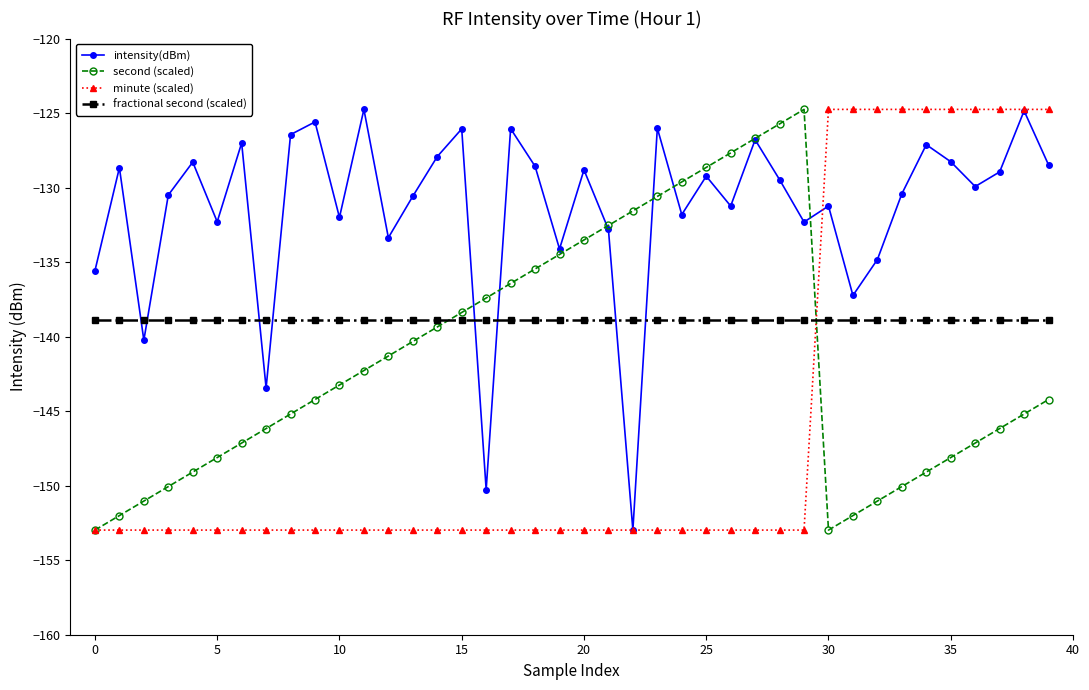

Rank the series by their average value, from lowest to highest.

minute (scaled), second (scaled), fractional second (scaled), intensity(dBm)